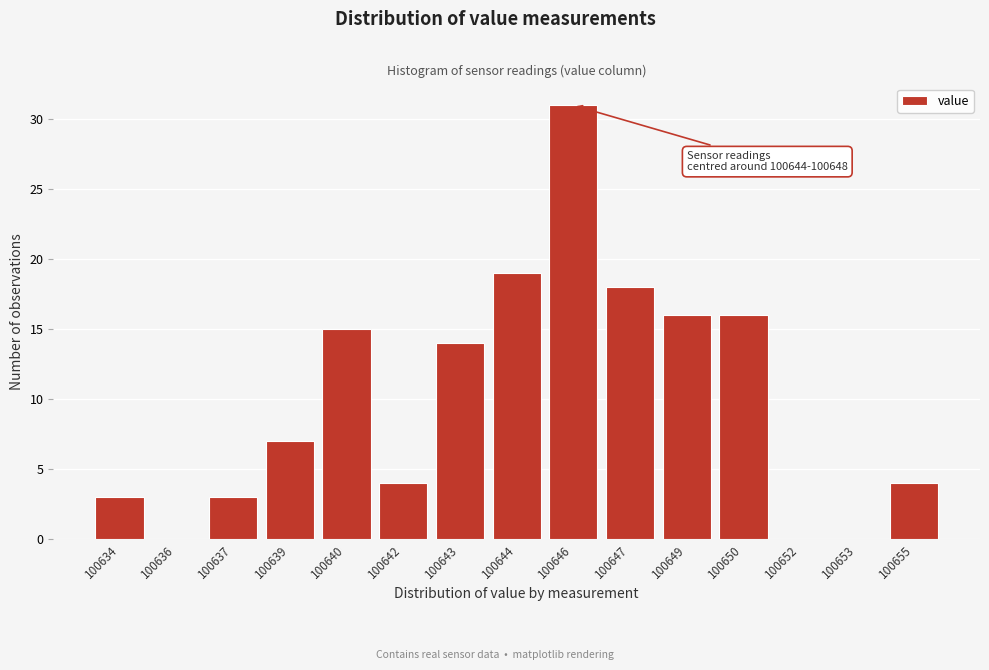

Reading right to left, transcribe all the data shown in this chart.

100655=4	100653=0	100652=0	100650=16	100649=16	100647=18	100646=31	100644=19	100643=14	100642=4	100640=15	100639=7	100637=3	100636=0	100634=3